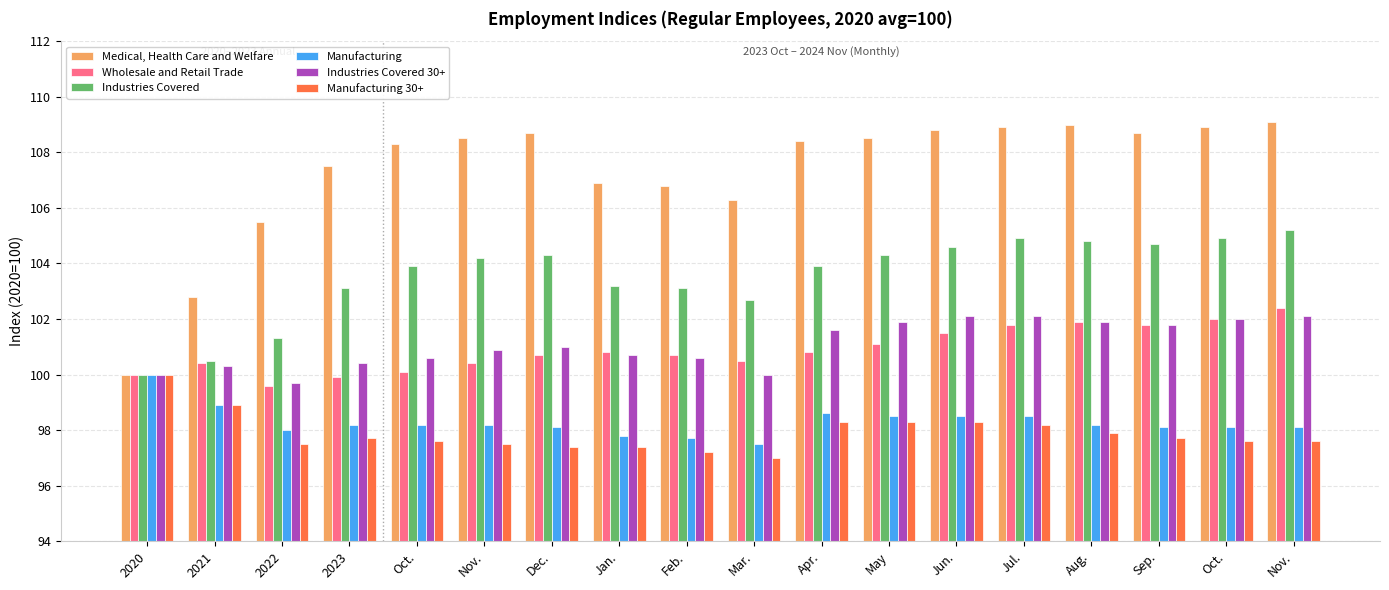

Which series has the largest range (max minus min)?

Medical, Health Care and Welfare